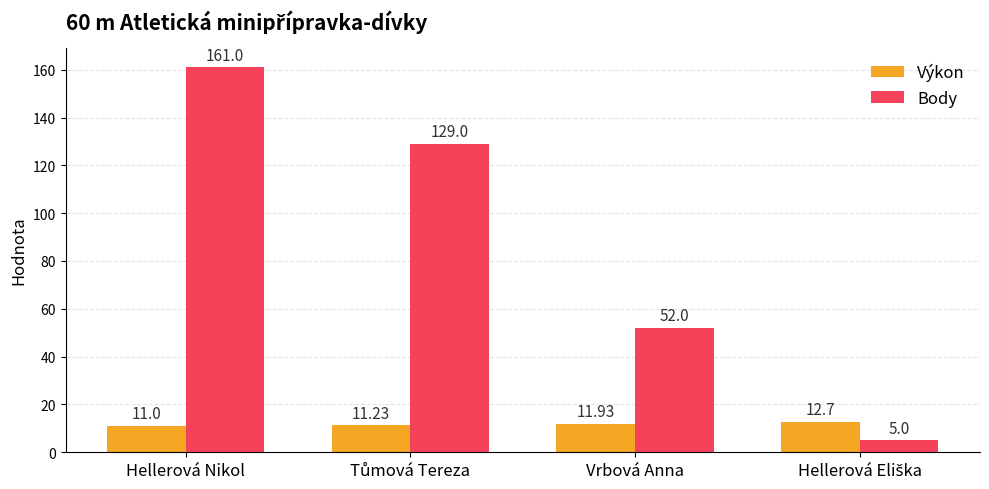

Is the value of Body at Vrbová Anna greater than the value of Výkon at Vrbová Anna?

Yes